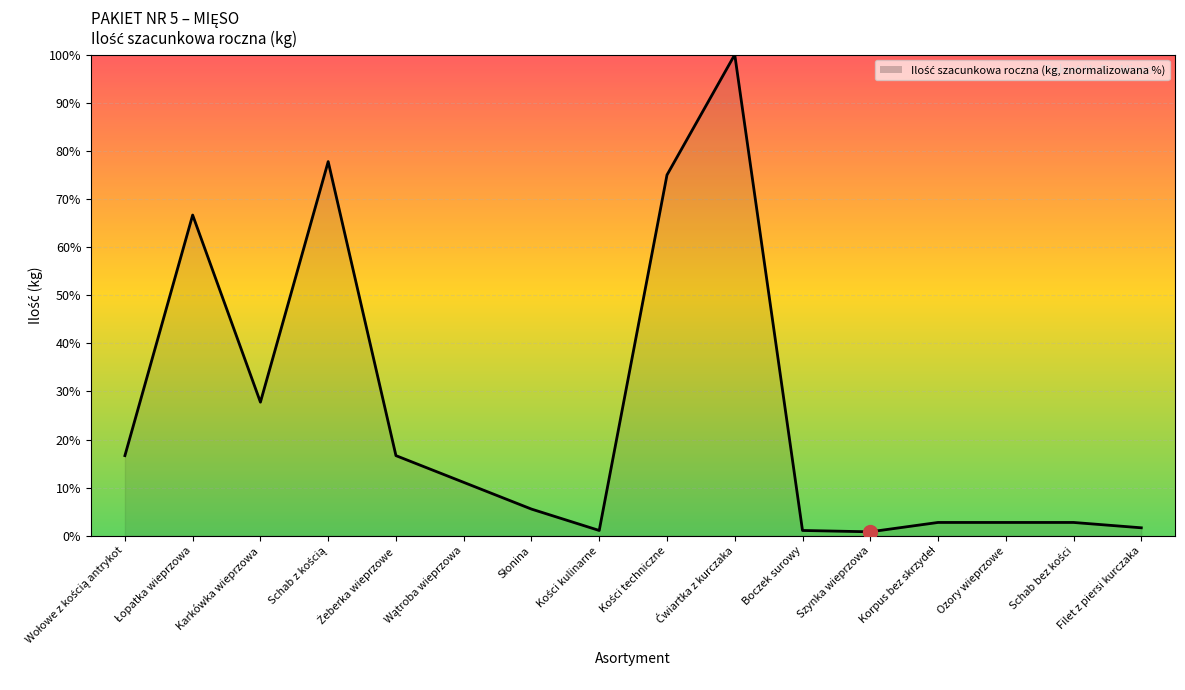

How many lines are shown in the chart?

1